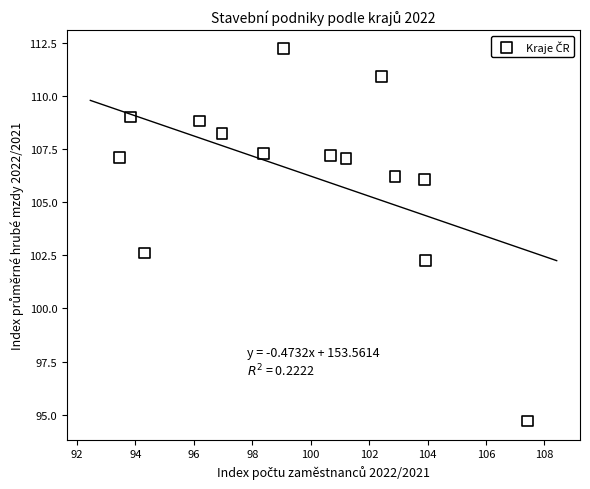

What is the range of X values (max minus min)?

14.0